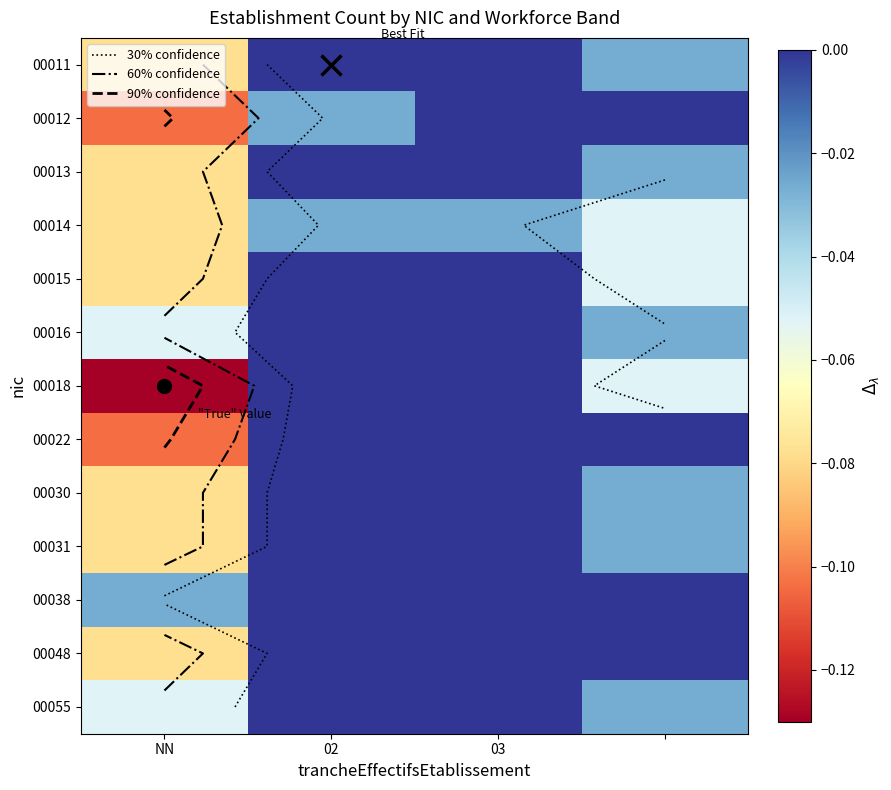

How many values in the 00048 series are below 0?

1